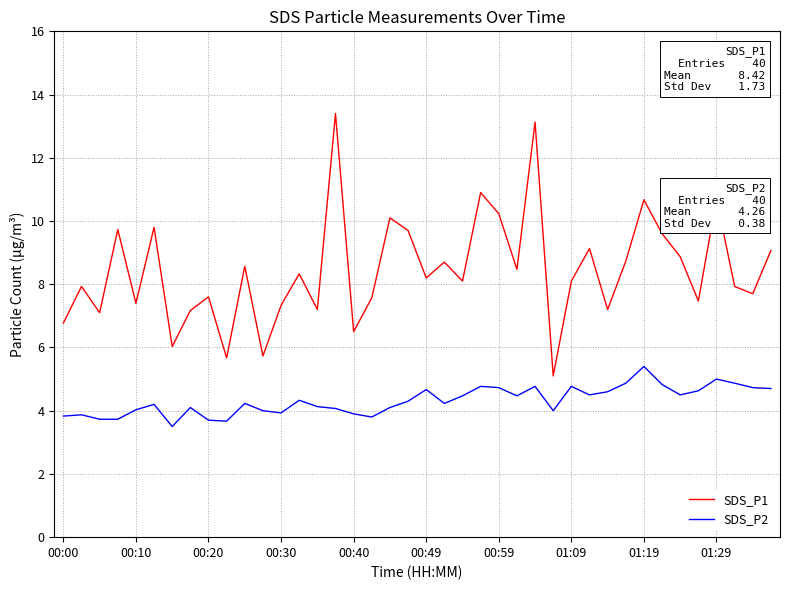

List the series in order of their peak value, lowest first.

SDS_P2, SDS_P1